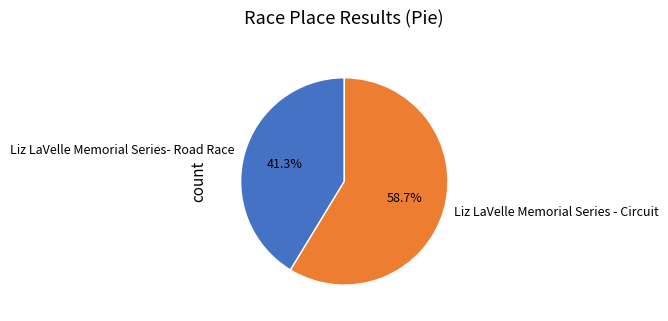

To the nearest percent, what is the combined percentage of Liz LaVelle Memorial Series- Road Race and Liz LaVelle Memorial Series - Circuit?

100%